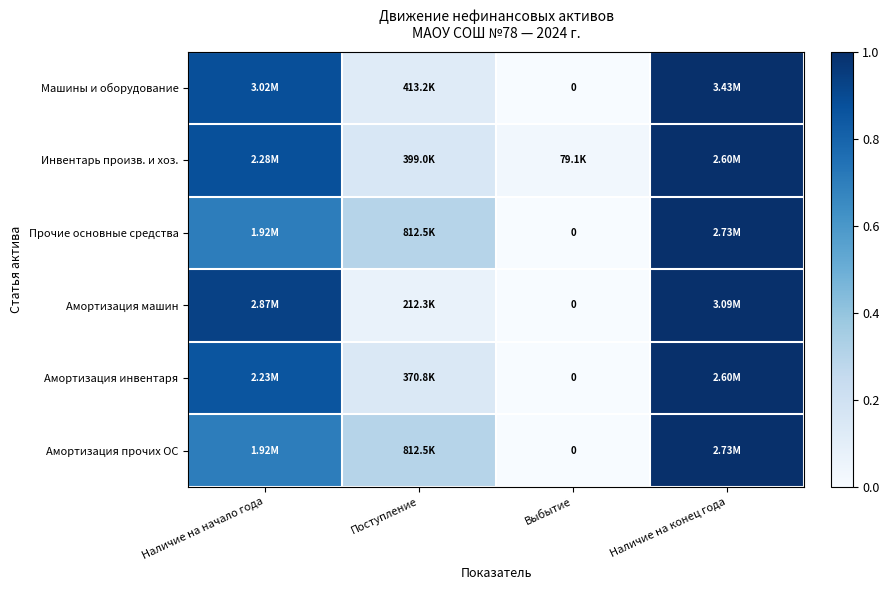

True or false: Прочие основные средства has a value of 0.3 at Наличие на конец года.

False